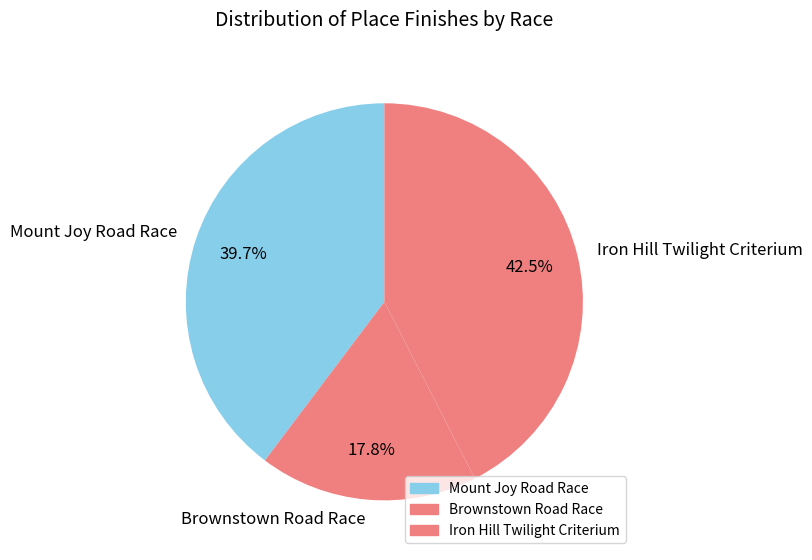

What is the total percentage of Mount Joy Road Race and Iron Hill Twilight Criterium?

82.2%